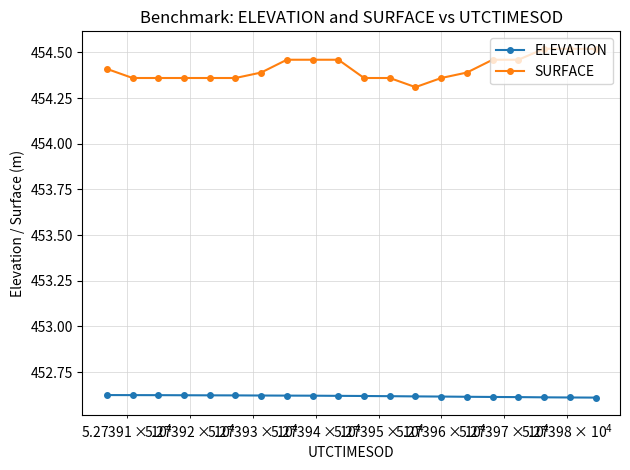

Which series has the largest total across all categories?

SURFACE